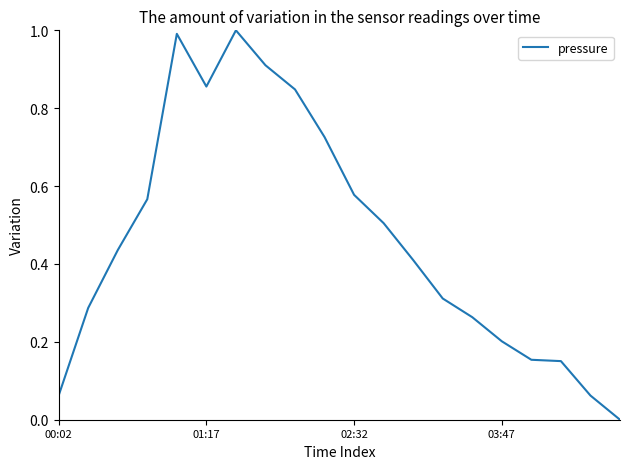

What is the greatest value displayed?

1.0